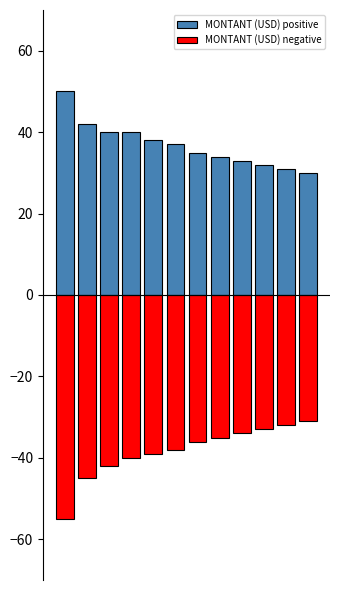

What is the sum of all MONTANT (USD) negative values?

-460